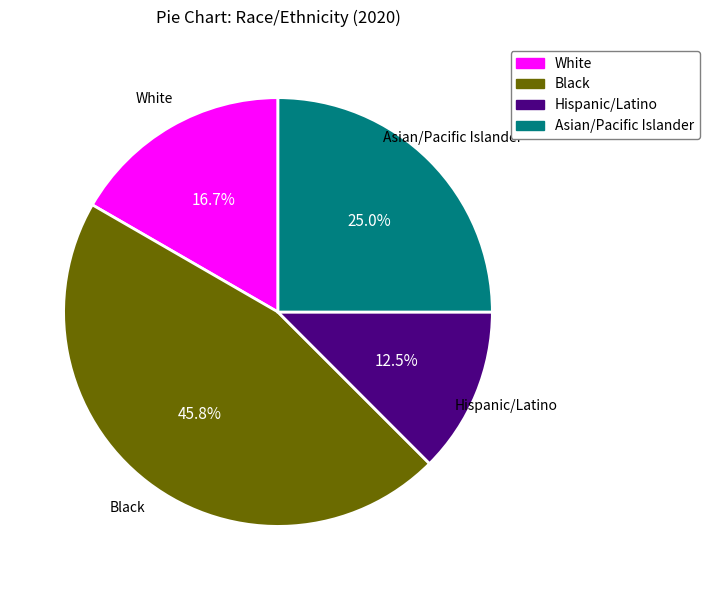

What is the total percentage of White and Asian/Pacific Islander?

41.7%